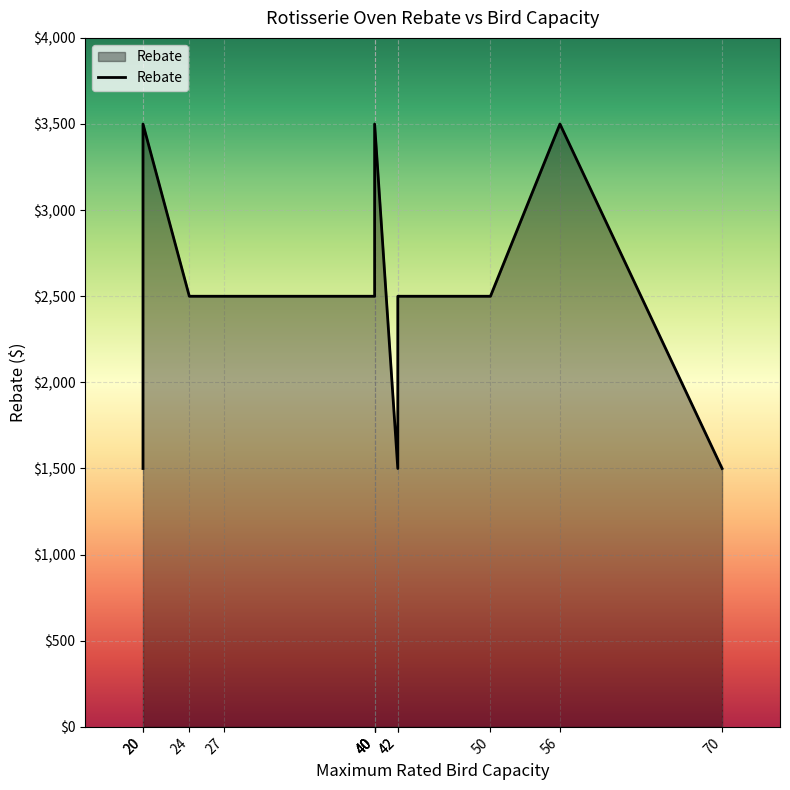

Which label corresponds to the largest value in the chart?

20